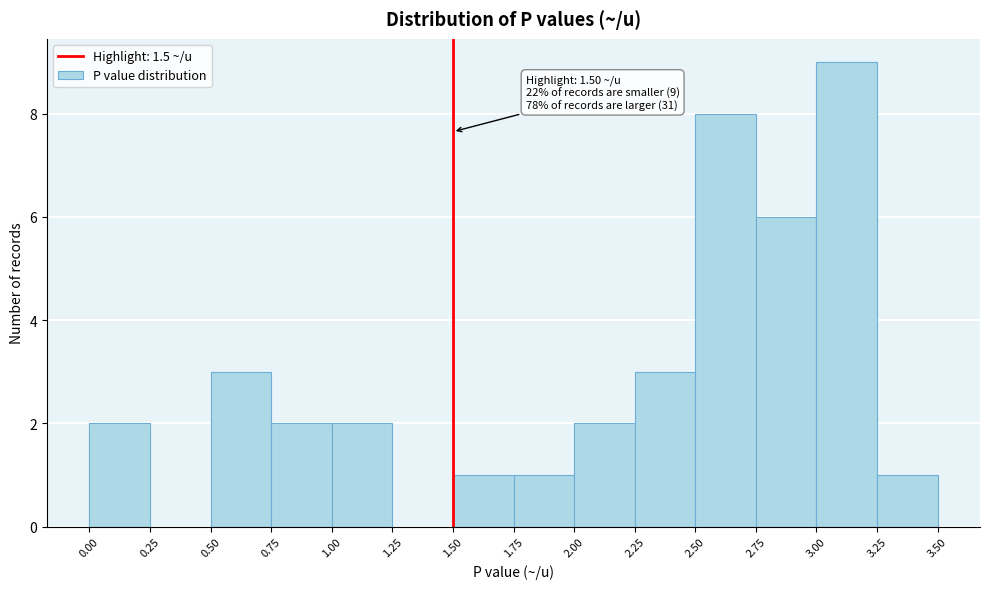

Over which range of the x-axis is the bar tallest?

3.00 to 3.25